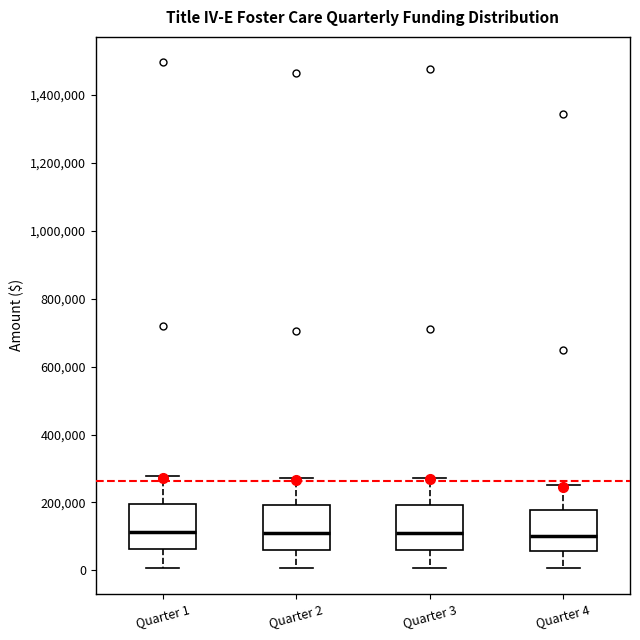

Reading left to right, transcribe this box plot: for each box, give where its median line is, the range the box spans, and where its two whiskers end, as read against the y-axis. The values are not printed on the chart, so give them approximately, as read against the axis.

Quarter 1: median 120000, box 60000 to 200000, whiskers 0 to 280000
Quarter 2: median 100000, box 60000 to 200000, whiskers 0 to 280000
Quarter 3: median 120000, box 60000 to 200000, whiskers 0 to 280000
Quarter 4: median 100000, box 60000 to 180000, whiskers 0 to 260000